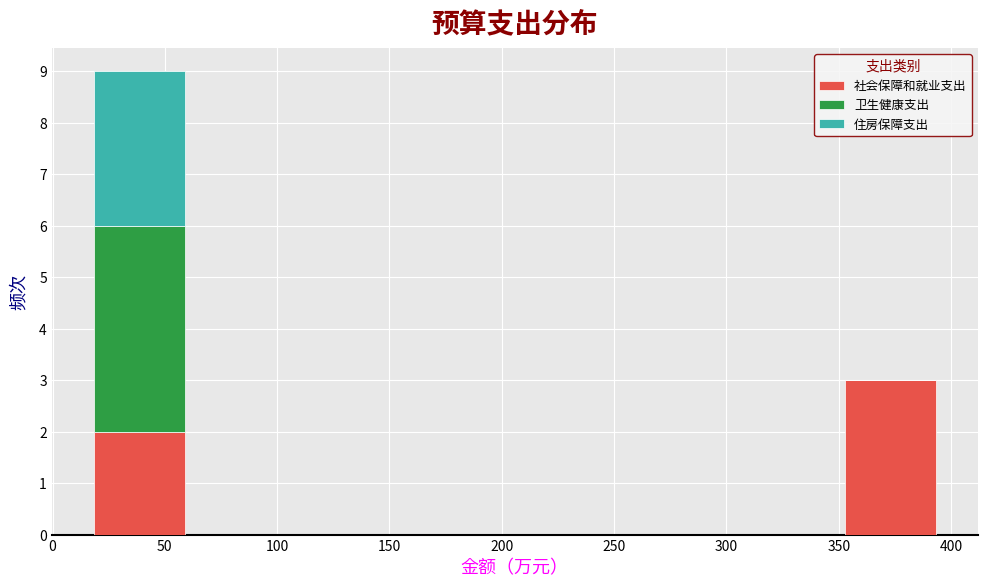

Which range on the x-axis has the tallest stacked bar (by total height)?

15 to 65